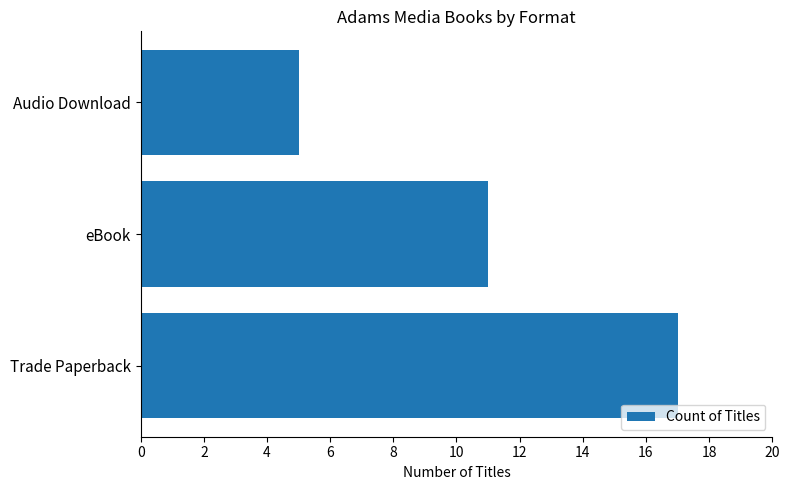

True or false: the data shows 17 at Trade Paperback.

True